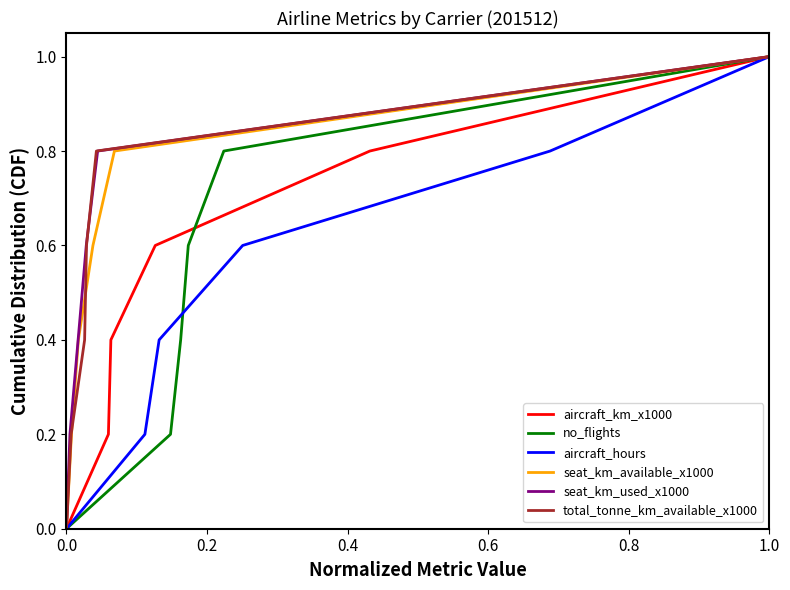

The value of aircraft_km_x1000 at 1.0 is 1.6. True or false?

False